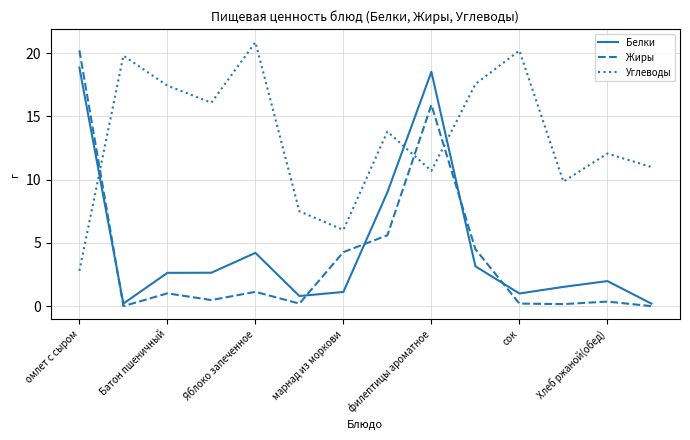

In Углеводы, how many points are higher than both neighbors (excluding endpoints)?

5